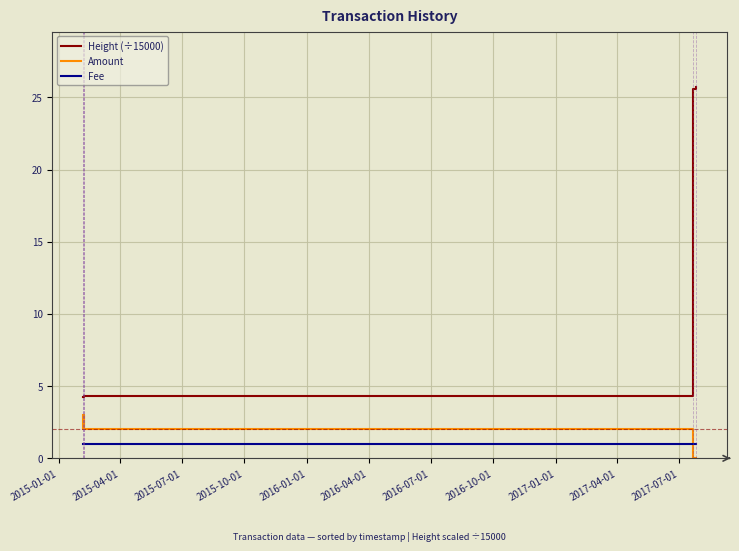

Rank the series by their maximum value, from highest to lowest.

Height (÷15000), Amount, Fee